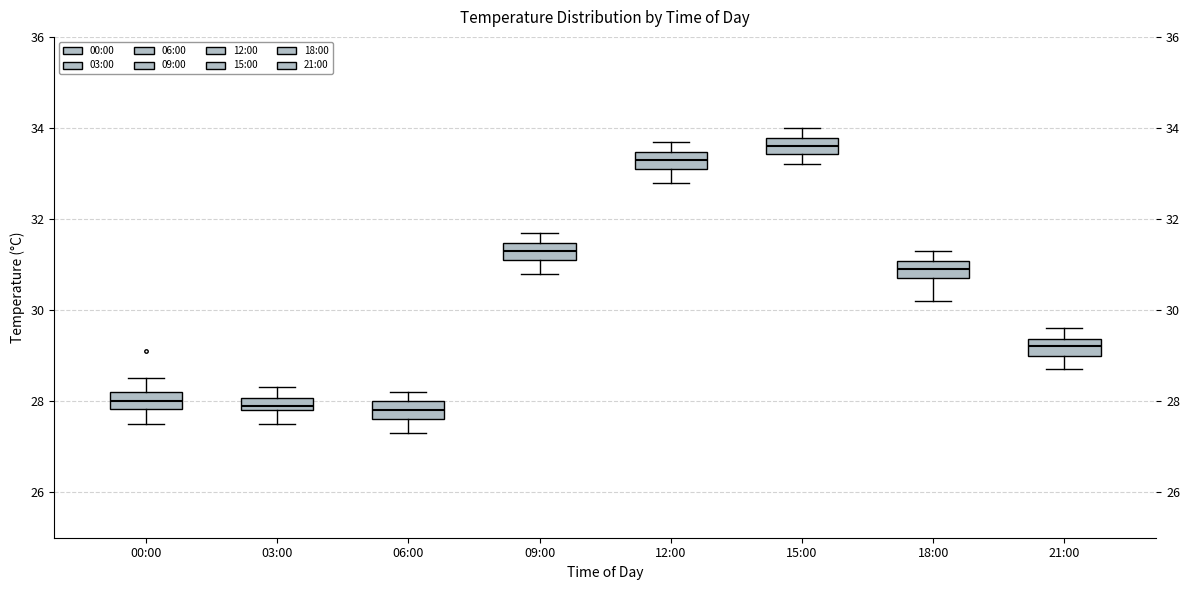

Where does the lower whisker of the box for 15:00 end on the y-axis? The values are not printed on the chart, so give them approximately, as read against the axis.

33.2